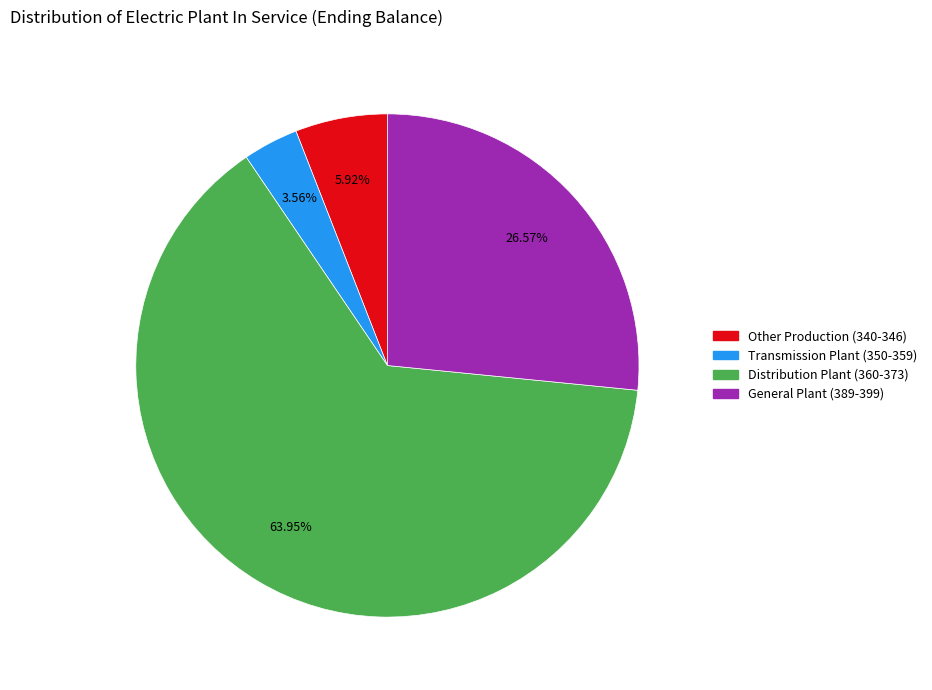

How many segments does this pie chart have?

4